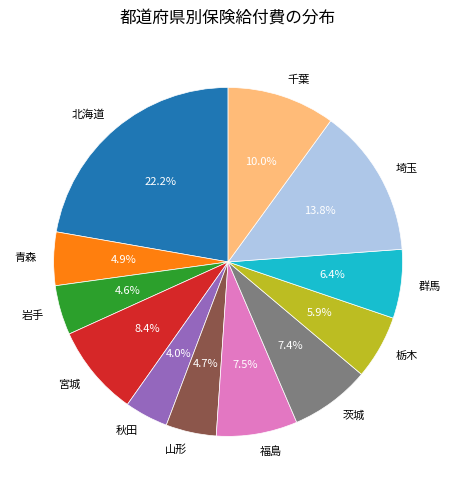

Is it true that 岩手 is 17% of the pie?

False